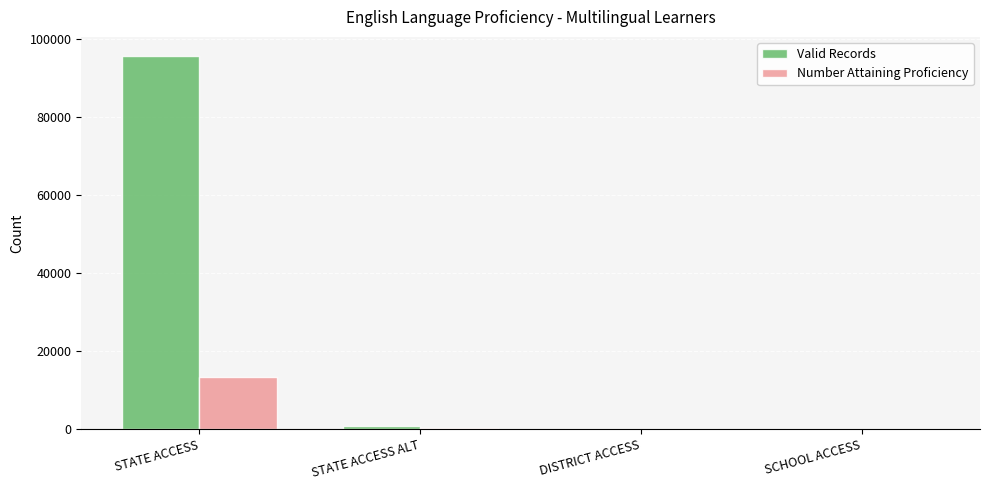

The value of Number Attaining Proficiency at STATE ACCESS is 6054. True or false?

False